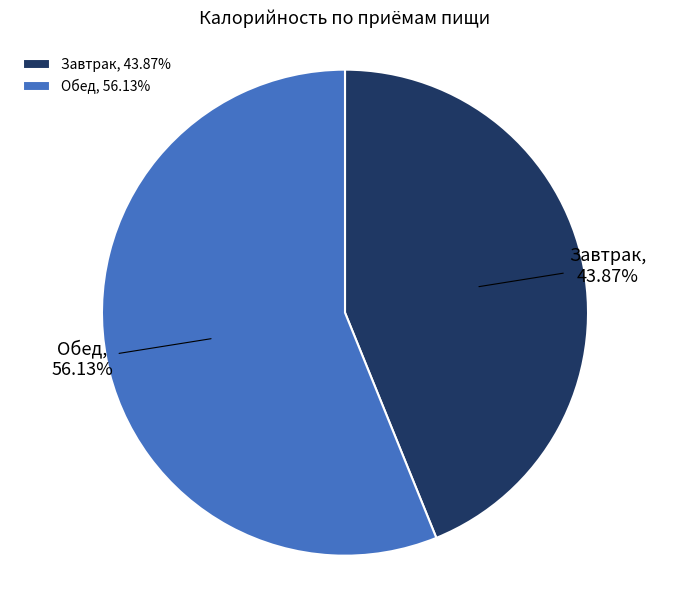

What portion of the pie excludes Завтрак?

56.1%